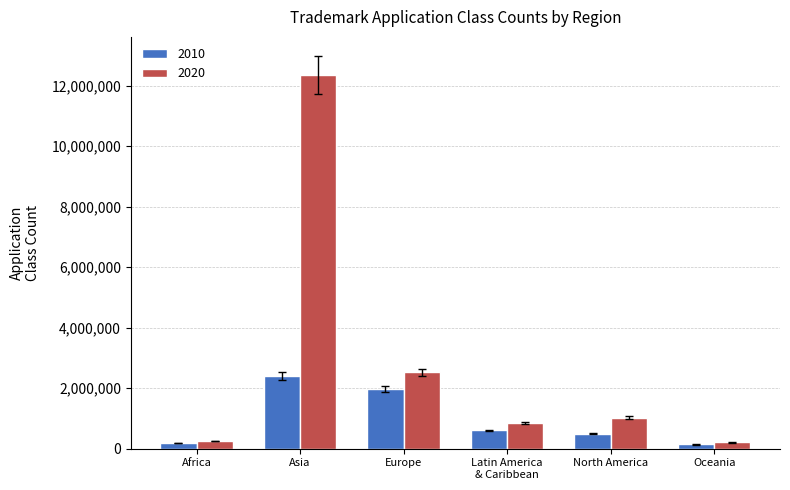

What is the spread (max minus min) of values at Latin America
& Caribbean?

250900